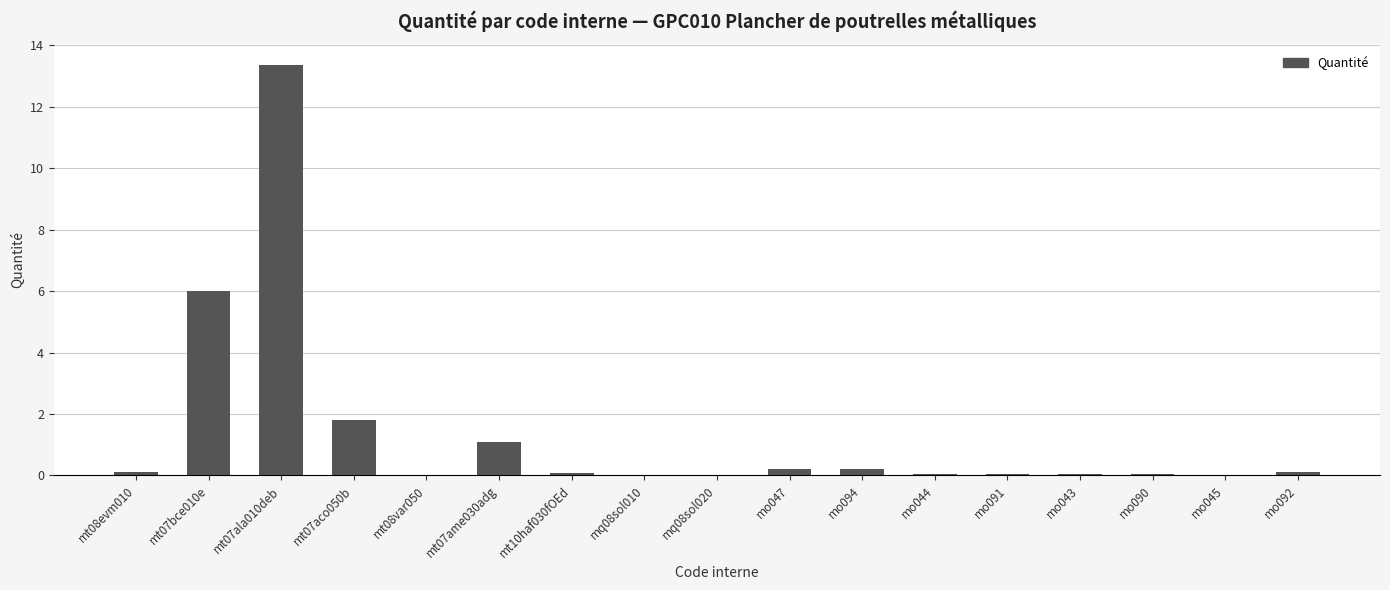

What is the difference between the values at mo043 and mo094?

0.2